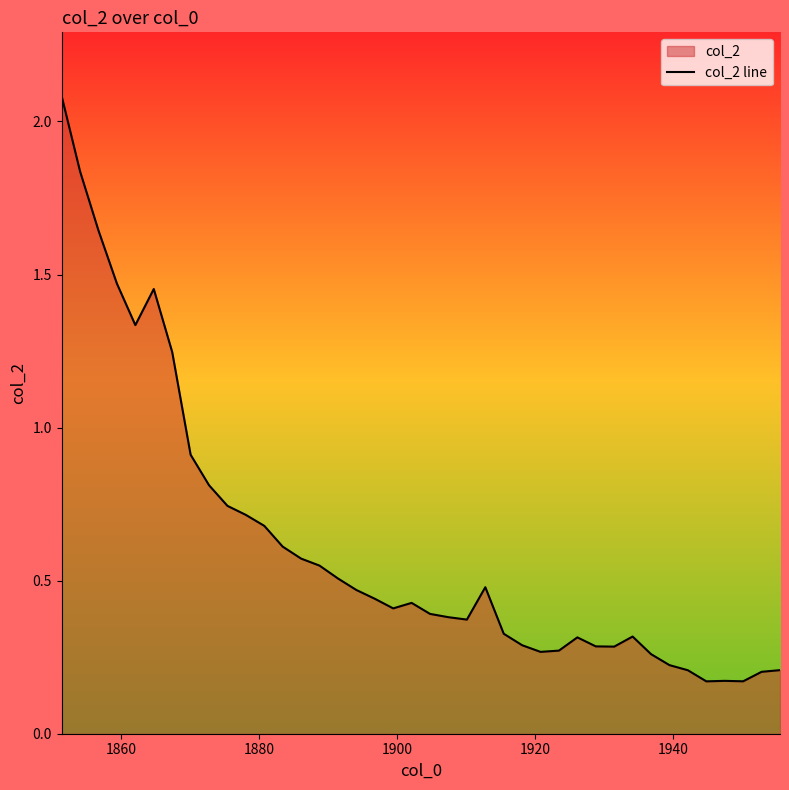

What is the difference between the maximum and minimum values?

1.9